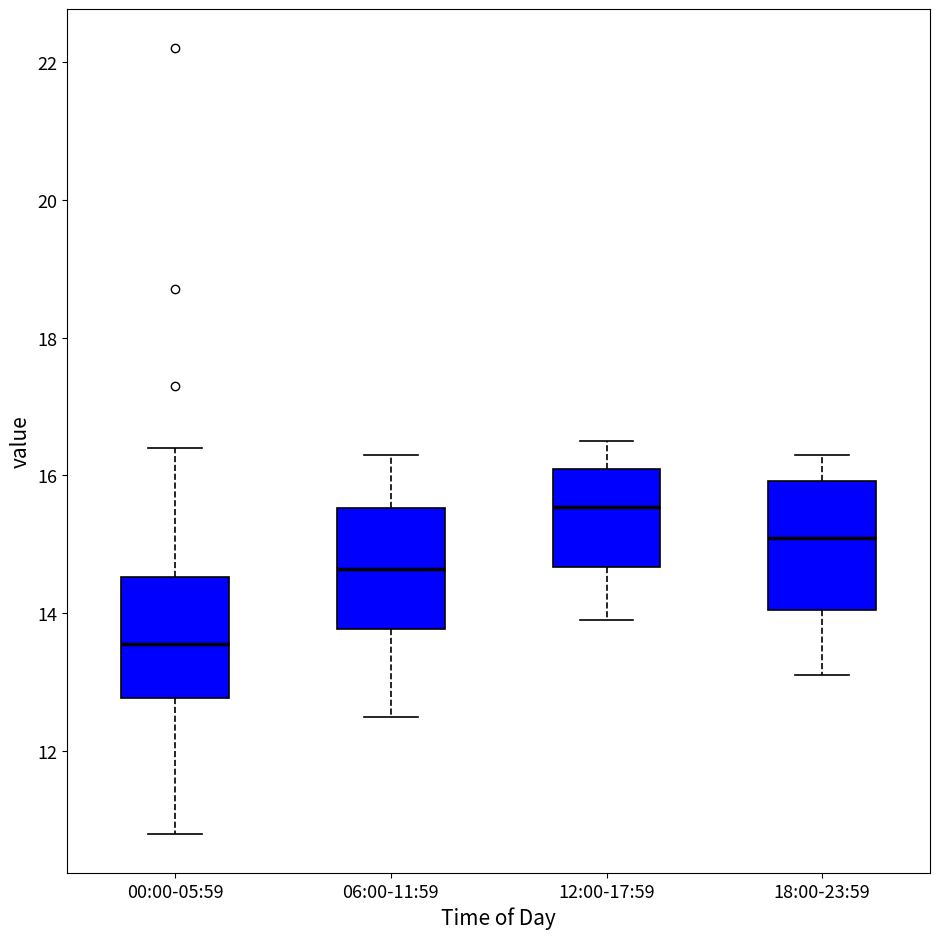

Which box's median line is the highest?

12:00-17:59